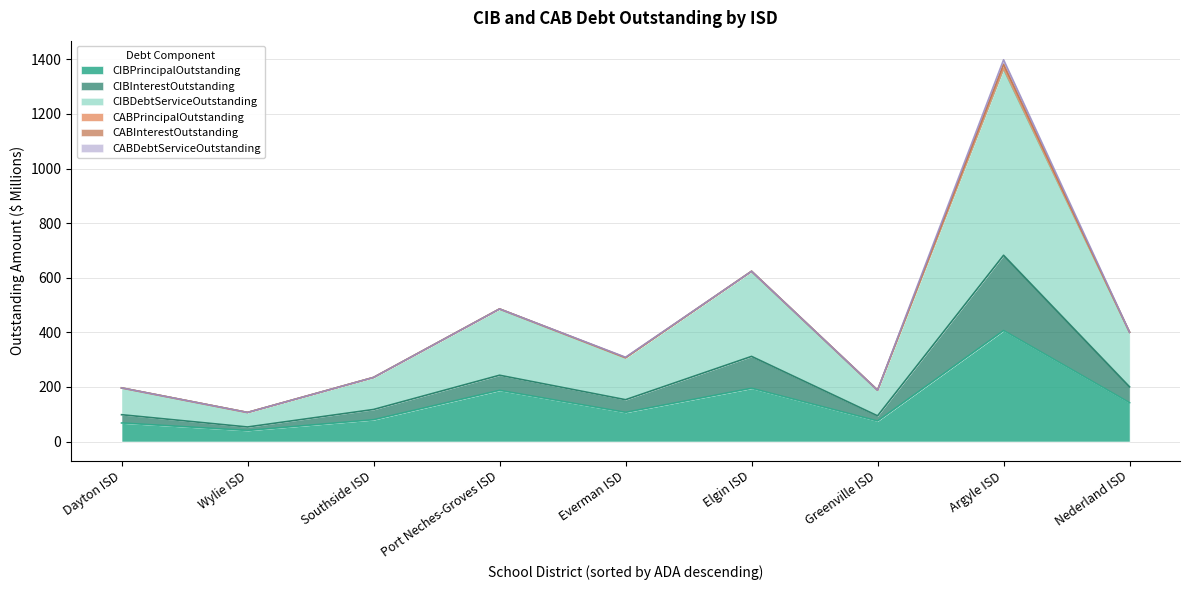

At which category is the sum across all series the highest?

Argyle ISD